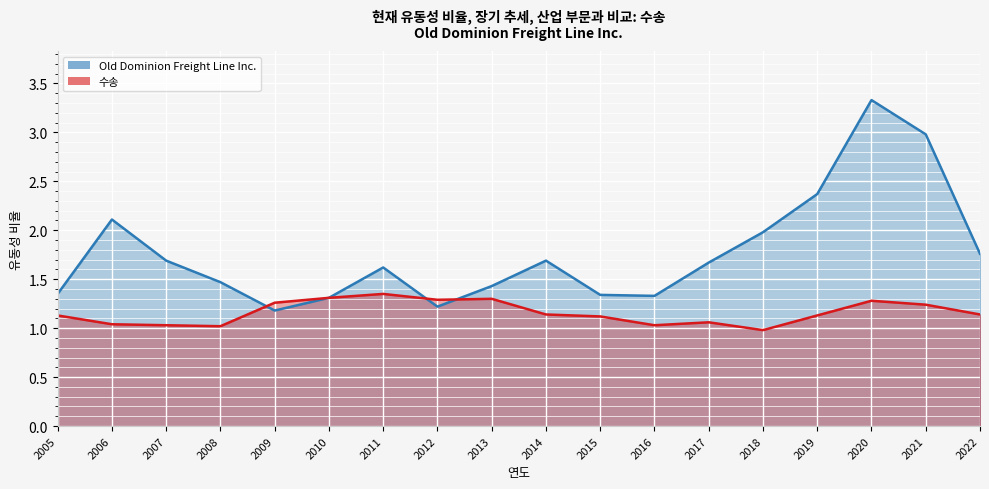

True or false: Old Dominion Freight Line Inc. and 수송 intersect in this chart.

True